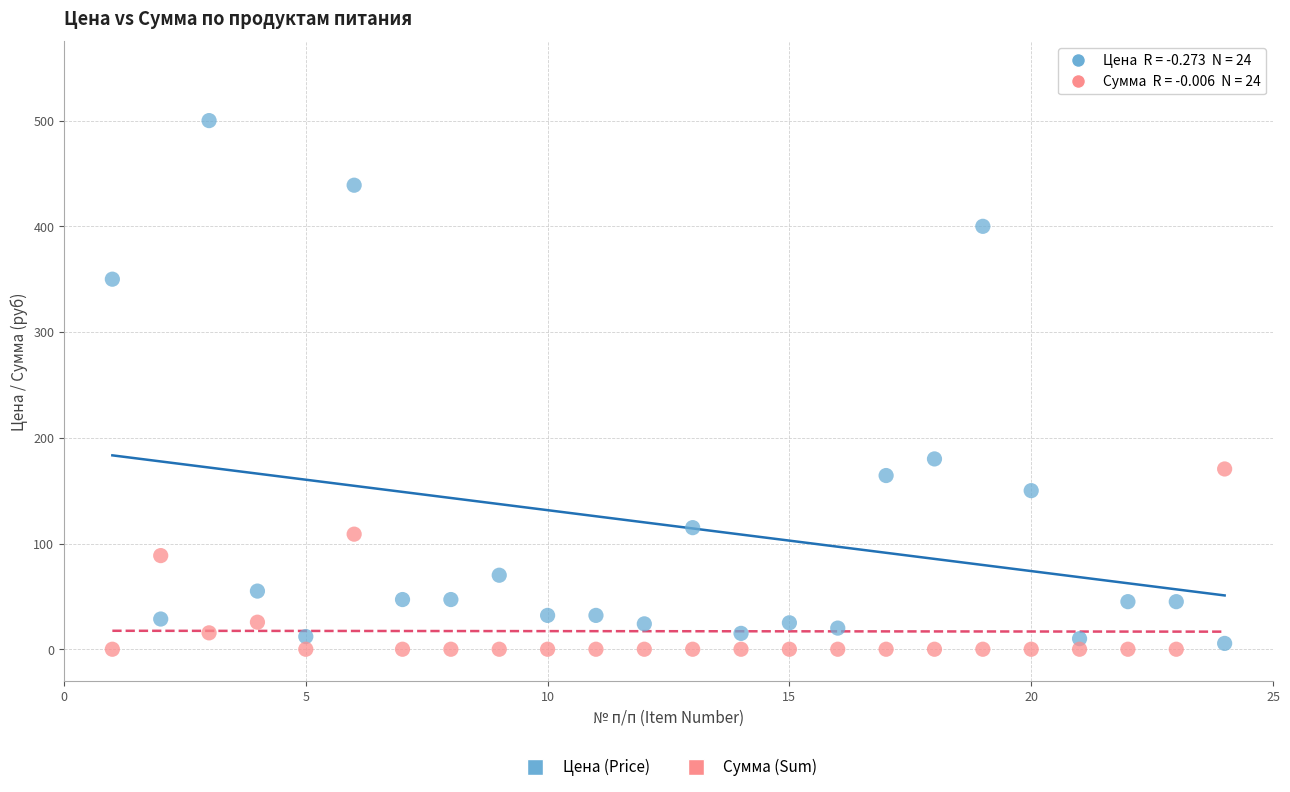

In the Цена (Price) series, what Y value is closest to 252?

180.0